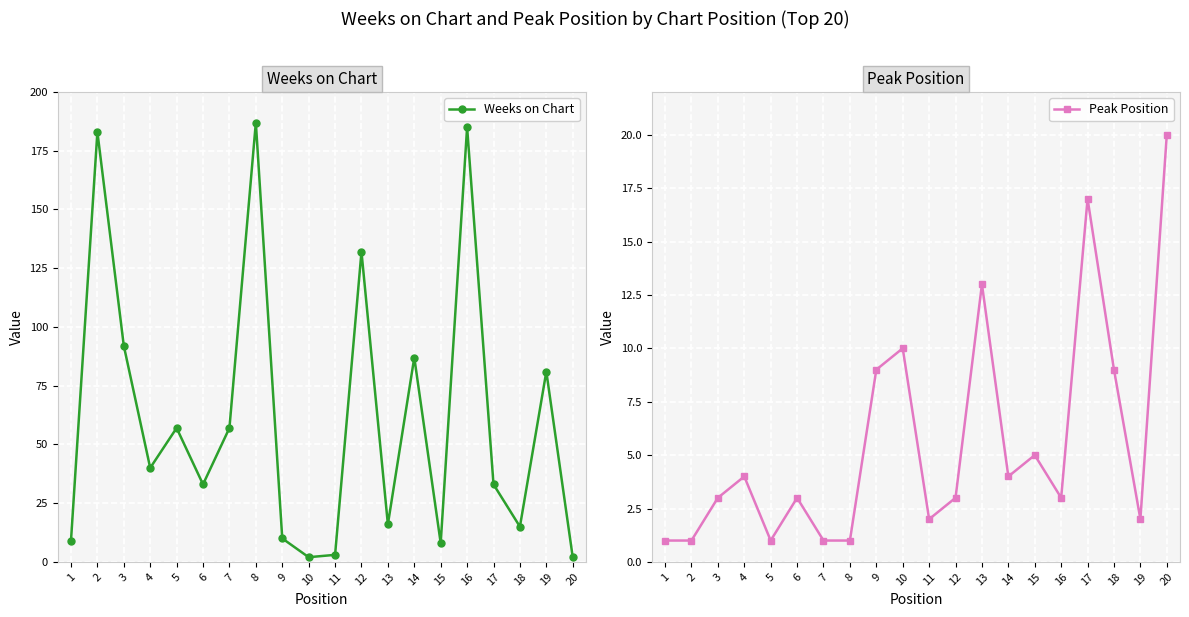

Rank the series by their average value, from highest to lowest.

Weeks on Chart, Peak Position